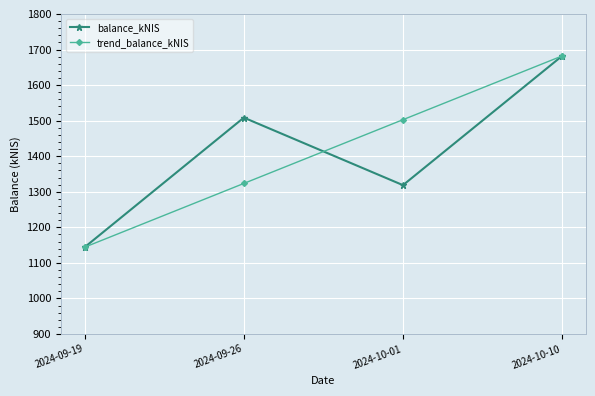

In balance_kNIS, how many points are higher than both neighbors (excluding endpoints)?

1